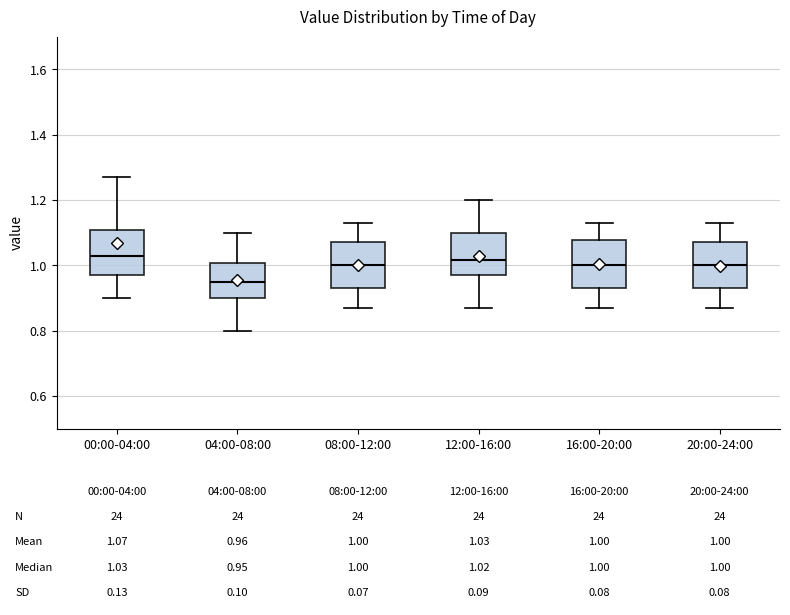

Which box's median line is the lowest?

04:00-08:00